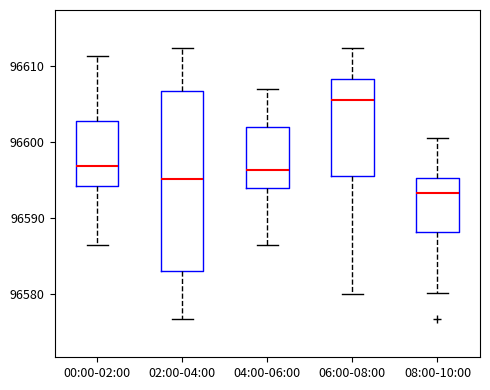

Which box is the tallest, from its lower edge to its upper edge?

02:00-04:00